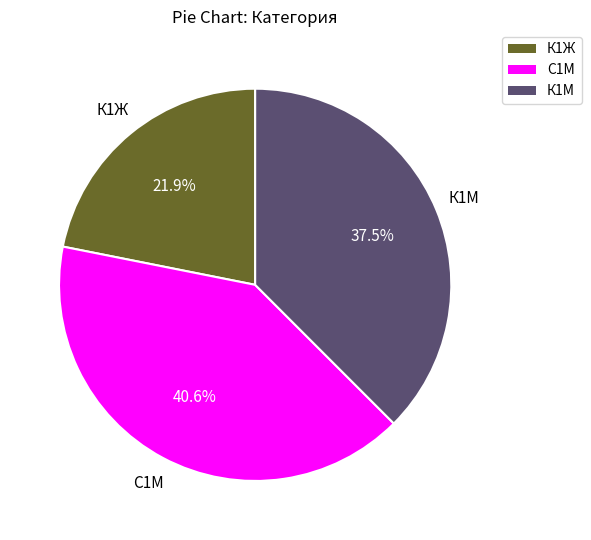

Which slice is the largest?

С1М